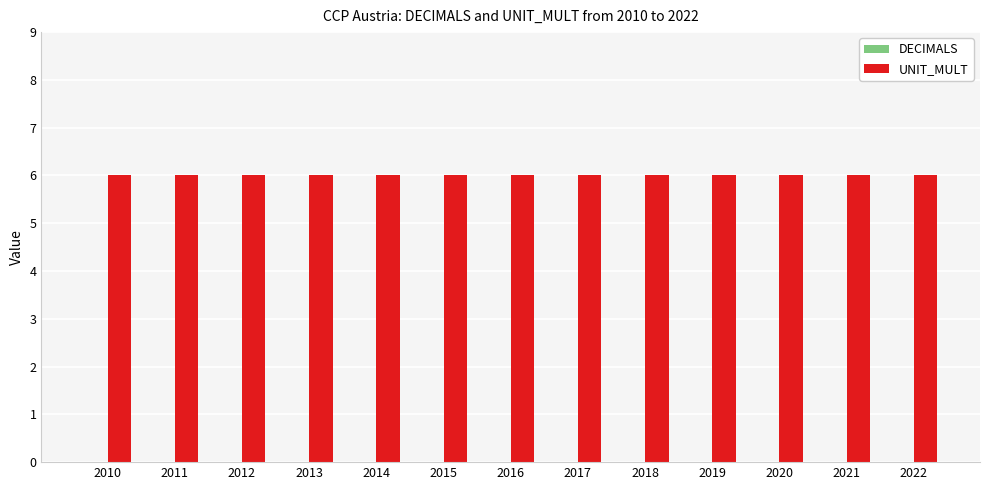

Is the value of UNIT_MULT at 2012 greater than the value of DECIMALS at 2015?

Yes